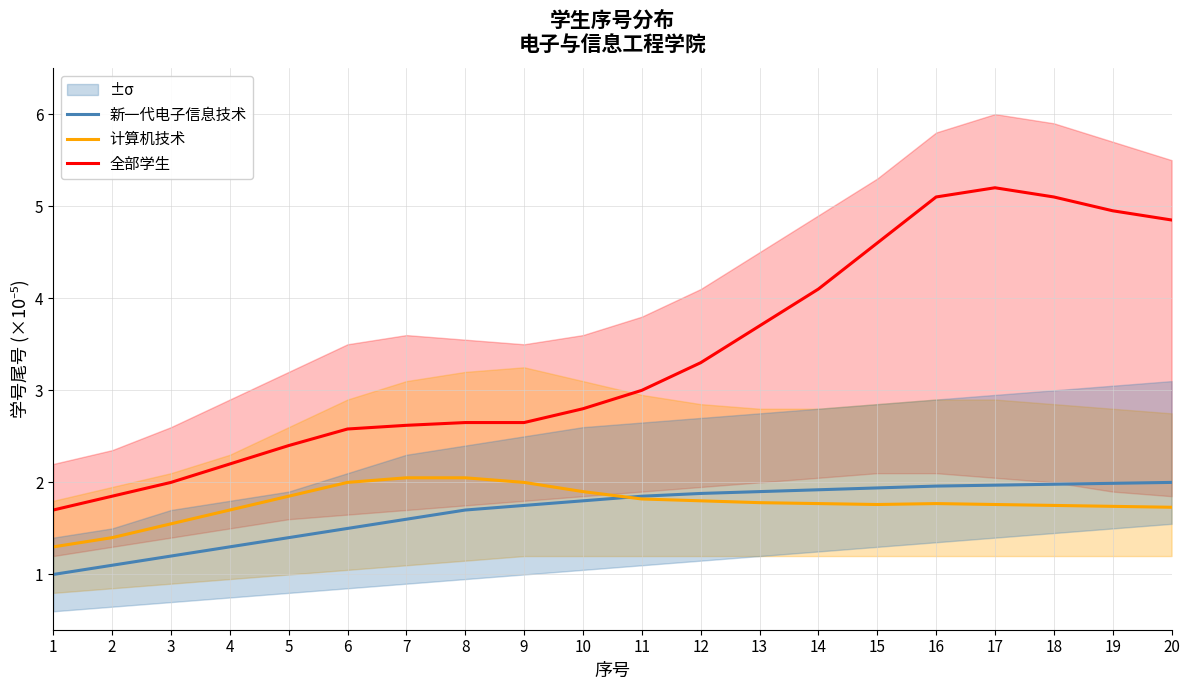

Reading left to right, list all the values displayed in this chart.

新一代电子信息技术: 1.0	1.1	1.2	1.3	1.4	1.5	1.6	1.7	1.8	1.8	1.9	1.9	1.9	1.9	1.9	2.0	2.0	2.0	2.0	2.0
计算机技术: 1.3	1.4	1.6	1.7	1.9	2.0	2.0	2.0	2.0	1.9	1.8	1.8	1.8	1.8	1.8	1.8	1.8	1.8	1.7	1.7
全部学生: 1.7	1.9	2.0	2.2	2.4	2.6	2.6	2.6	2.6	2.8	3.0	3.3	3.7	4.1	4.6	5.1	5.2	5.1	5.0	4.8